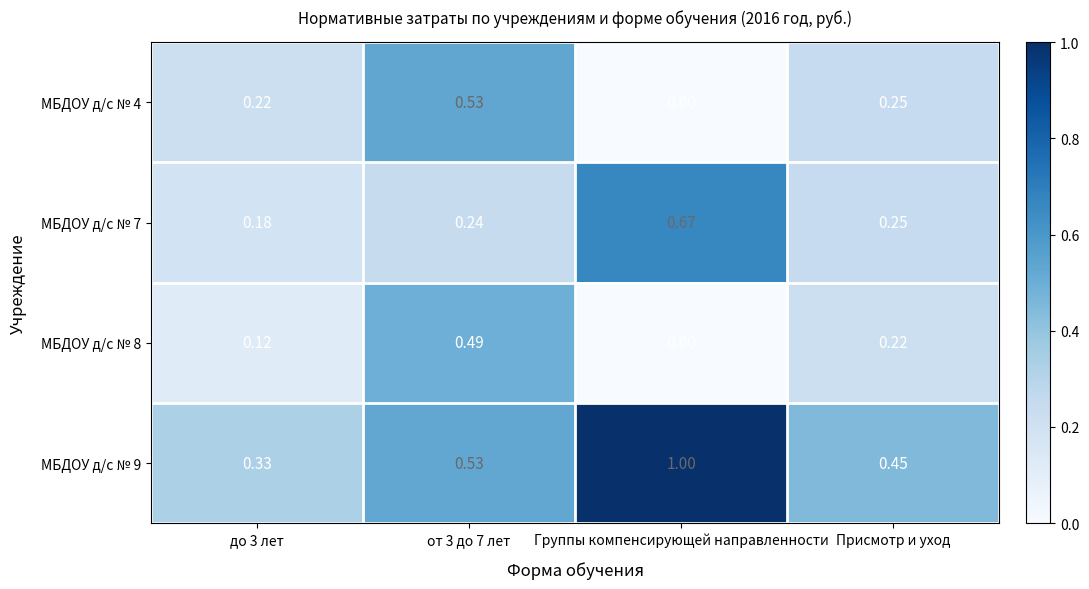

Which category has the highest value across all series?

Группы компенсирующей направленности